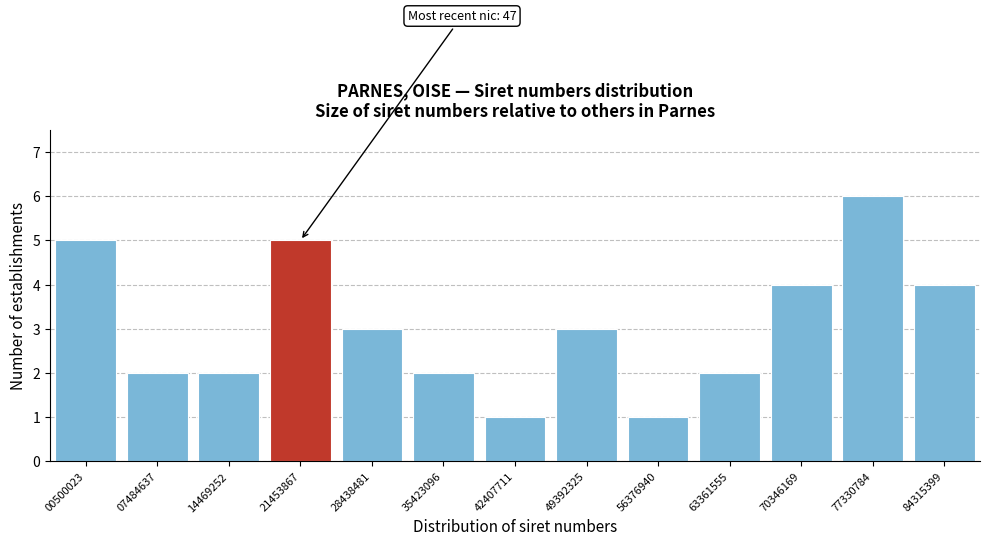

Reading left to right, transcribe all the data shown in this chart.

5	2	2	5	3	2	1	3	1	2	4	6	4